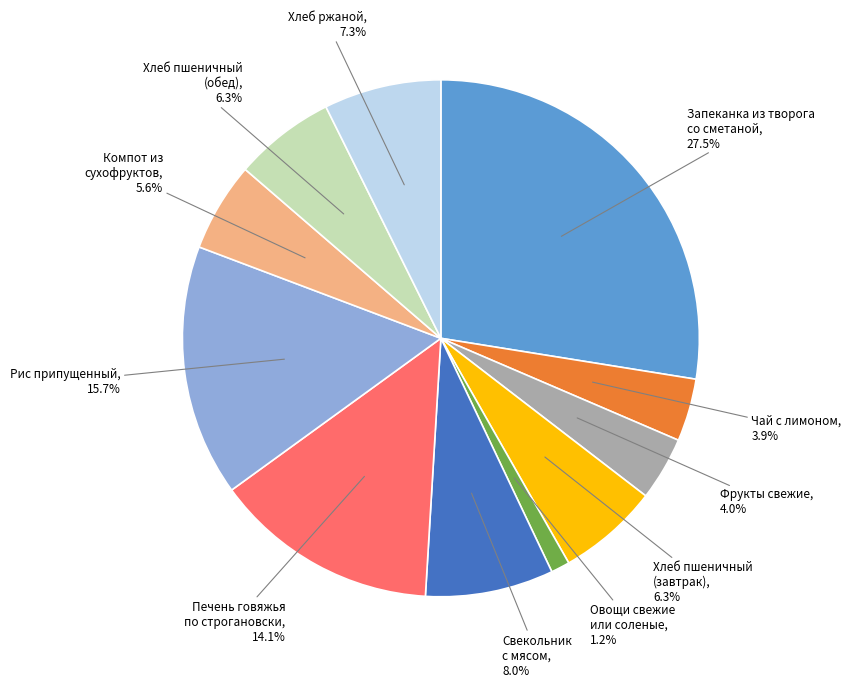

Is there a majority slice in this chart?

No